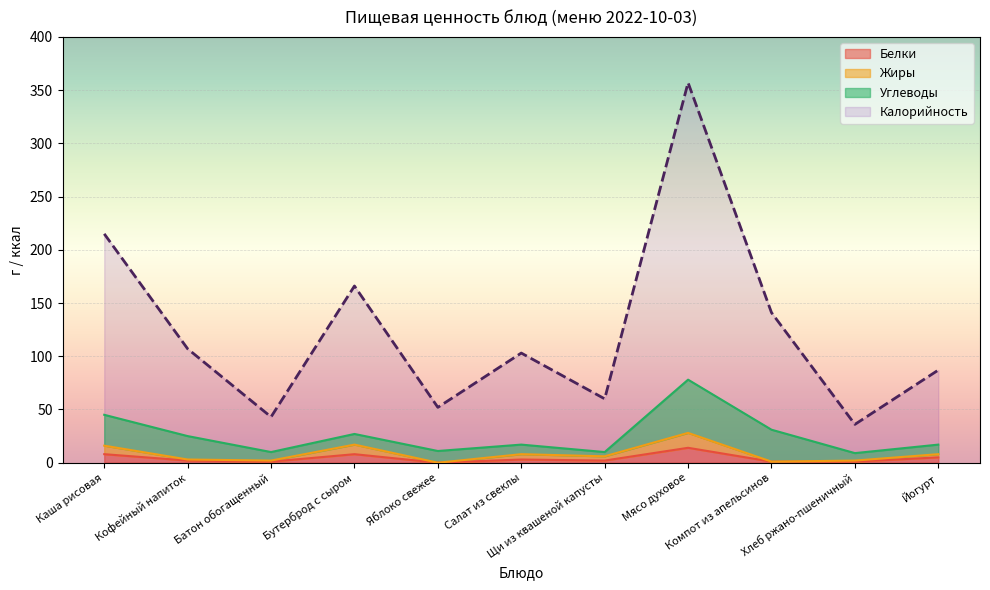

True or false: Жиры and Белки cross at least once.

False